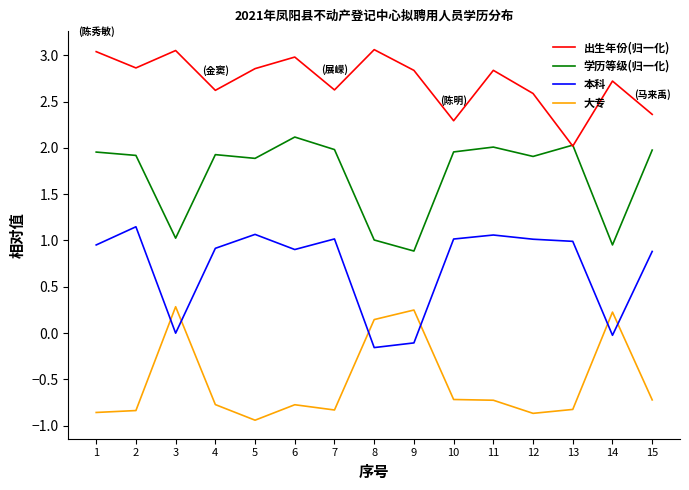

Is it true that 出生年份(归一化) equals 3.0 at 6?

True